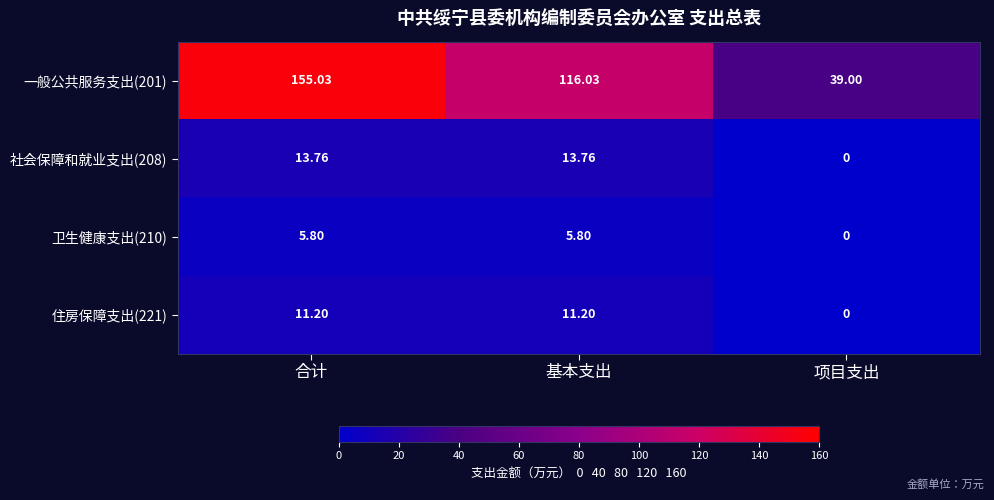

Which category has the highest value across all series?

合计